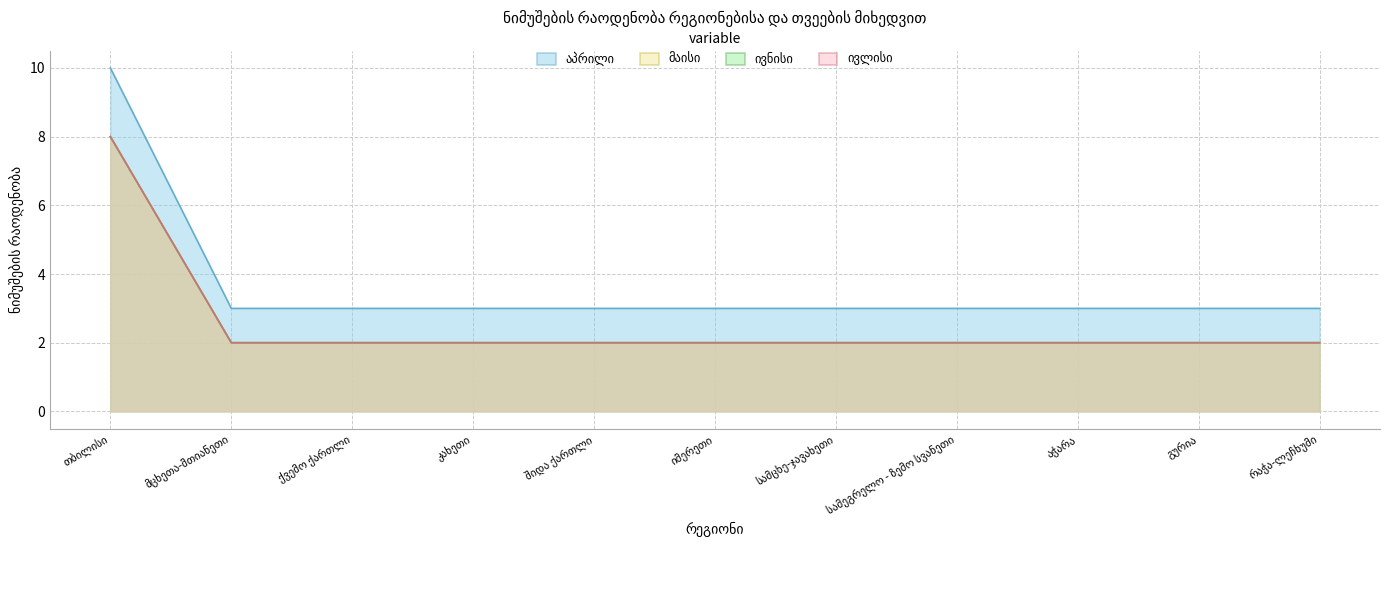

What is the spread (max minus min) of values at სამეგრელო - ზემო სვანეთი?

1